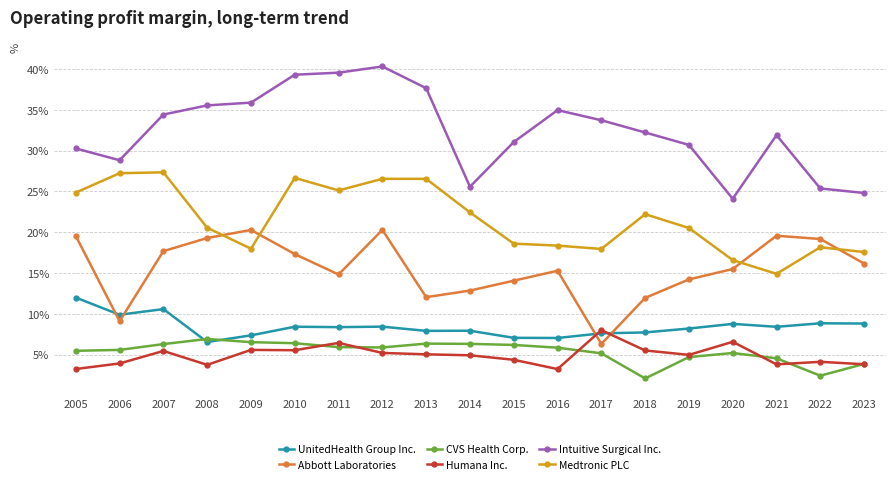

What is the sum of all Medtronic PLC values?

4.1